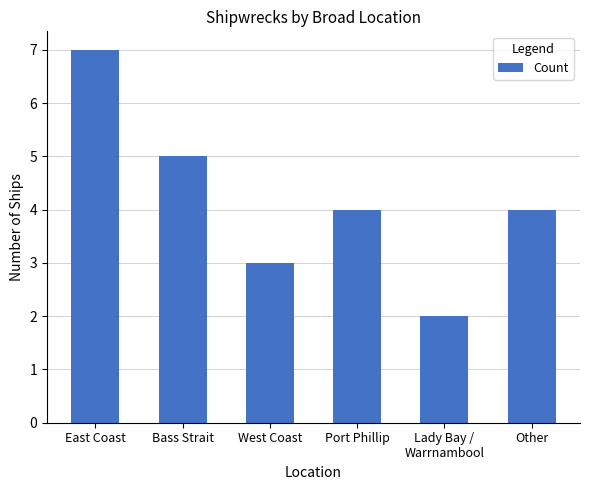

The chart shows a value of 3 at West Coast. True or false?

True